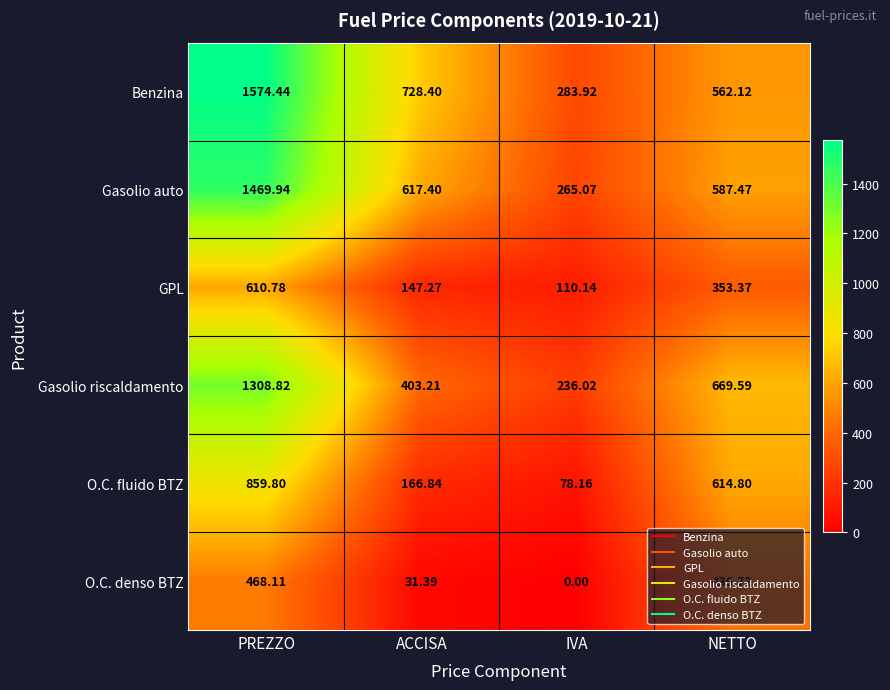

Which category has the lowest value across all series?

IVA